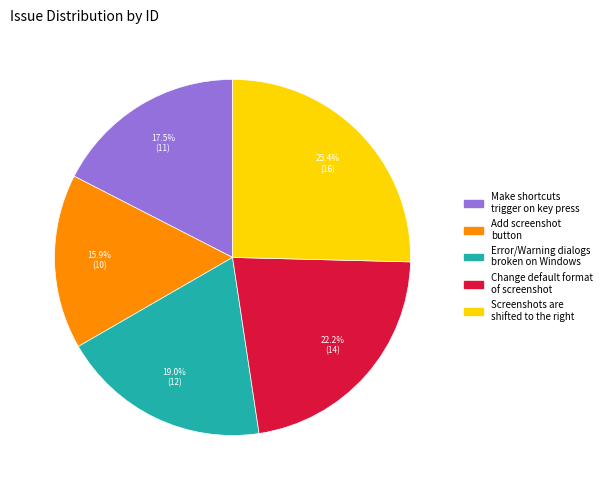

Is there any slice that represents more than half of the pie?

No